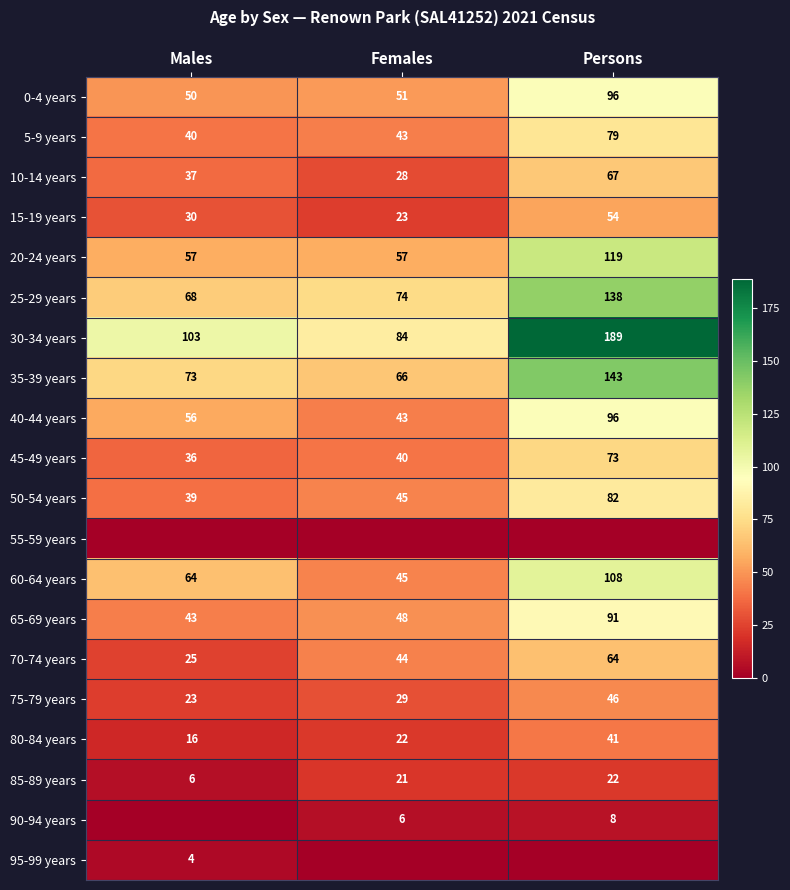

True or false: 35-39 years has a value of 240 at Persons.

False